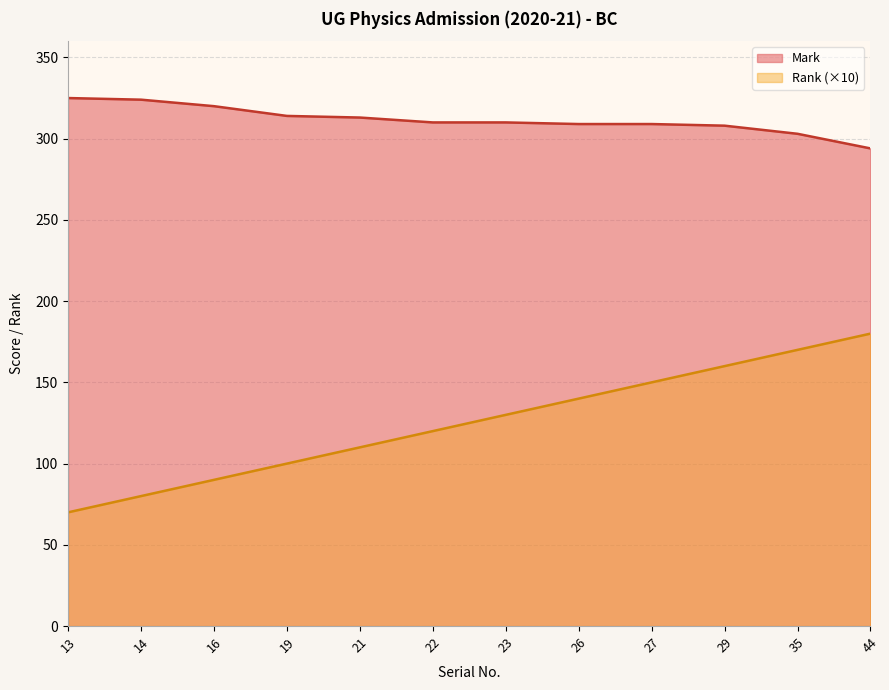

The Rank series shows 80 at 14. True or false?

True